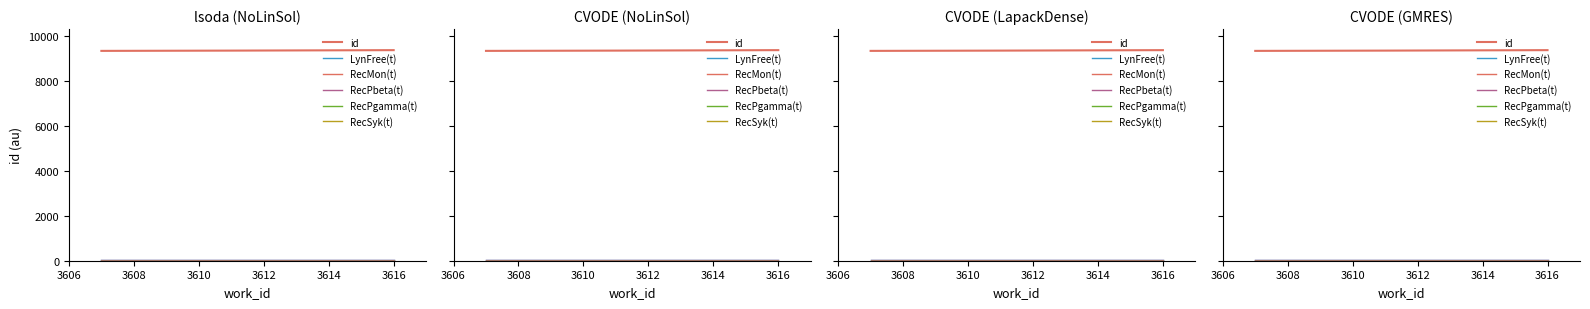

At 3616, list the series in order from smallest to largest.

RecPgamma(t), RecMon(t), RecSyk(t), LynFree(t), RecPbeta(t), id